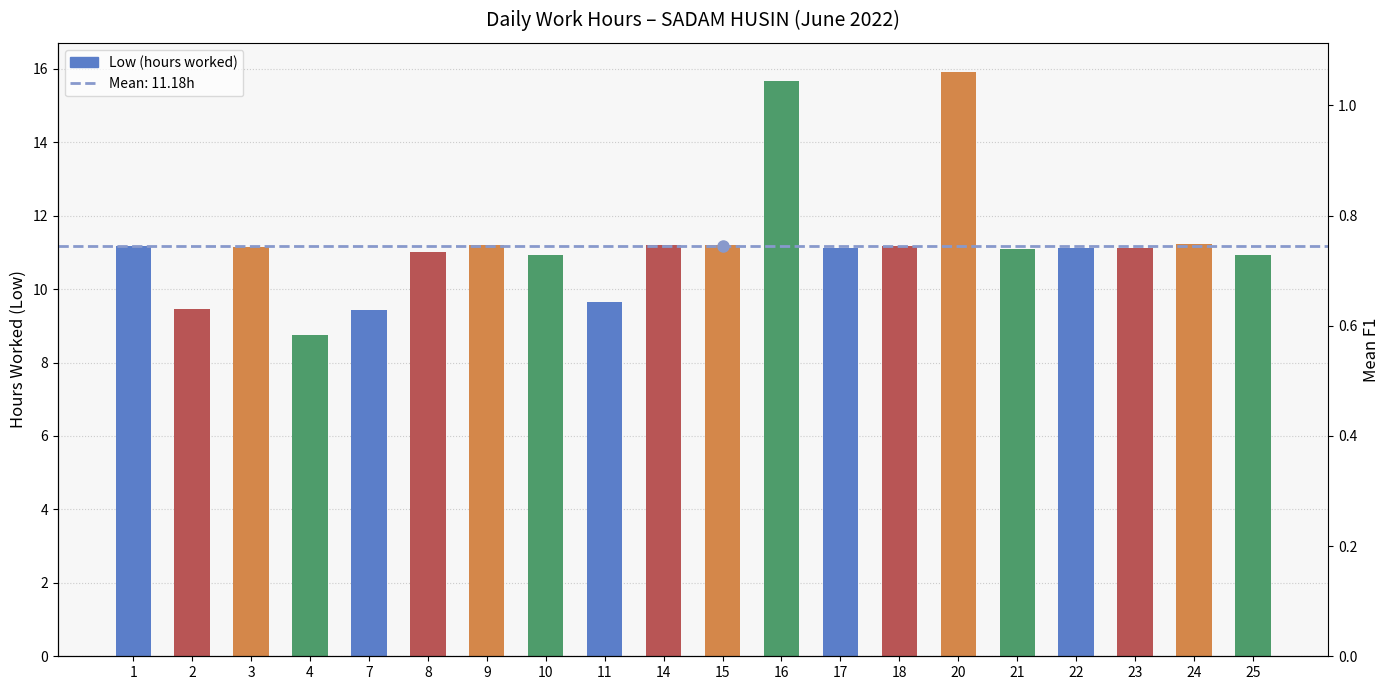

Is it true that the value at 14 is 6.9?

False